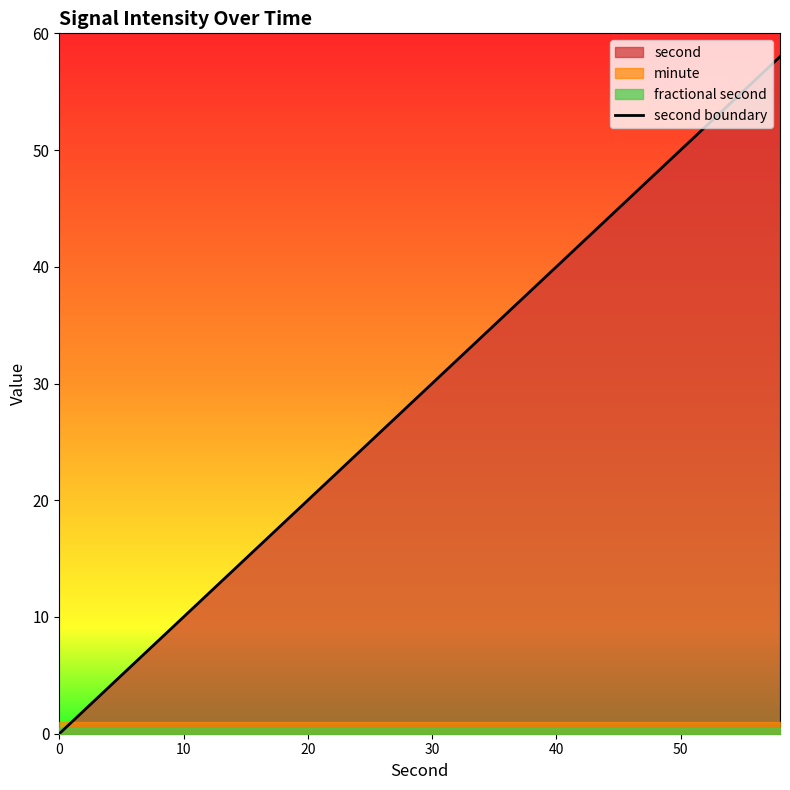

What is the greatest value displayed?

58